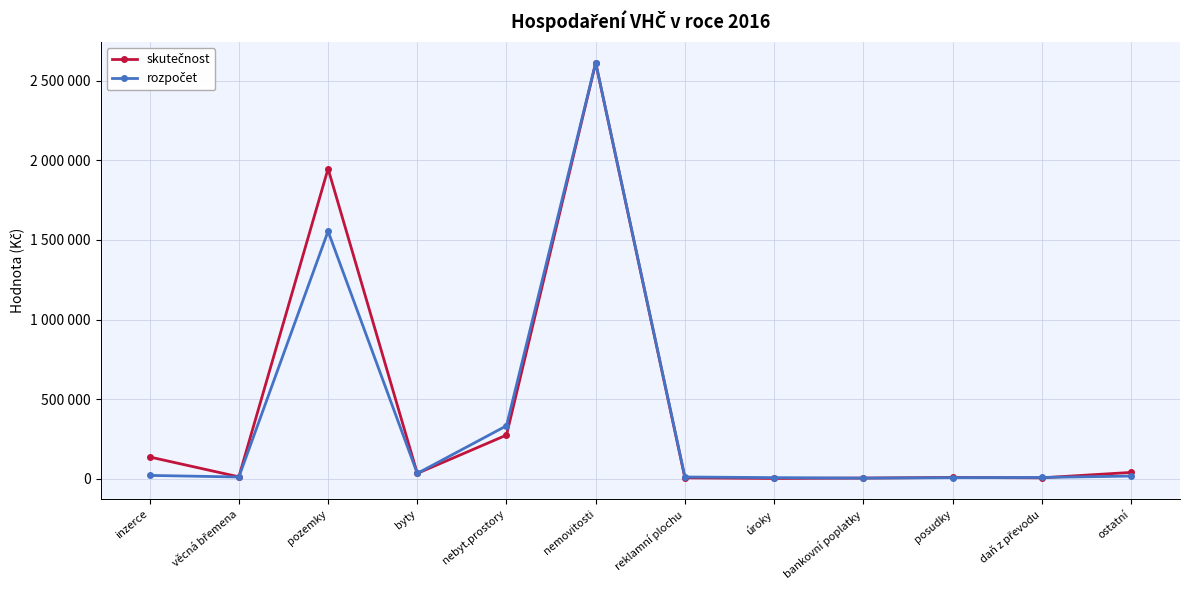

Does the chart have visible grid lines?

Yes